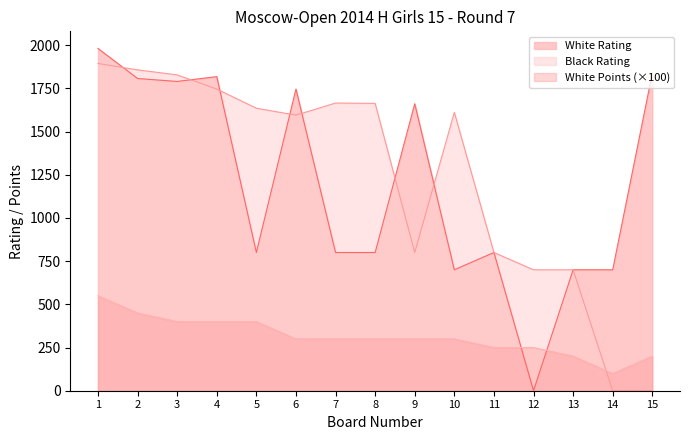

What is the sum of all Black Rating values?

18494